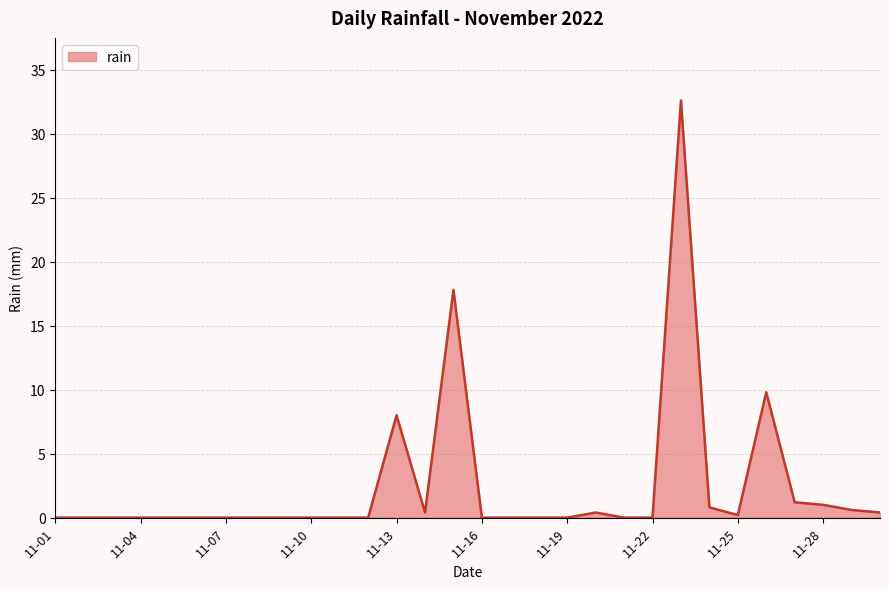

Count the number of categories in the chart.

30